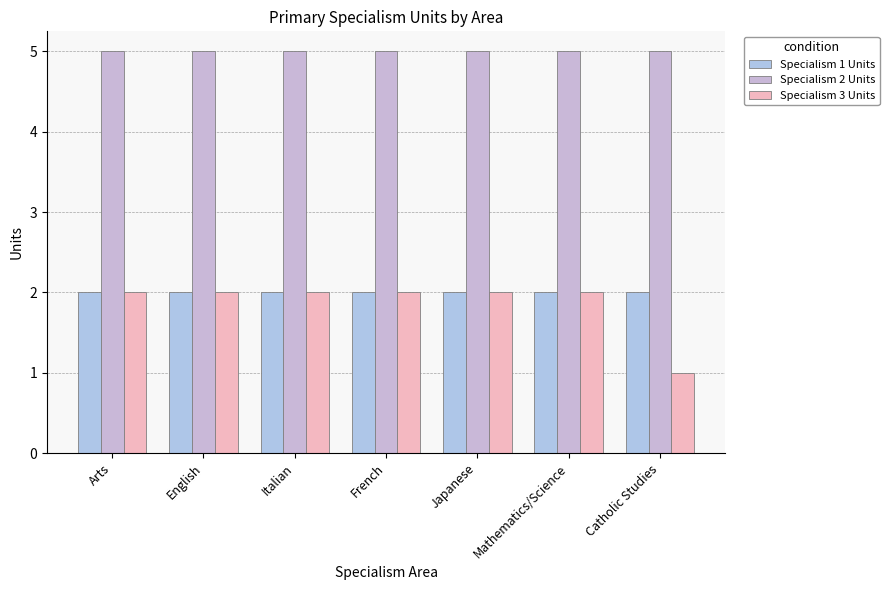

What is the value of the Specialism 2 Units bar at the 3rd from the left?

5